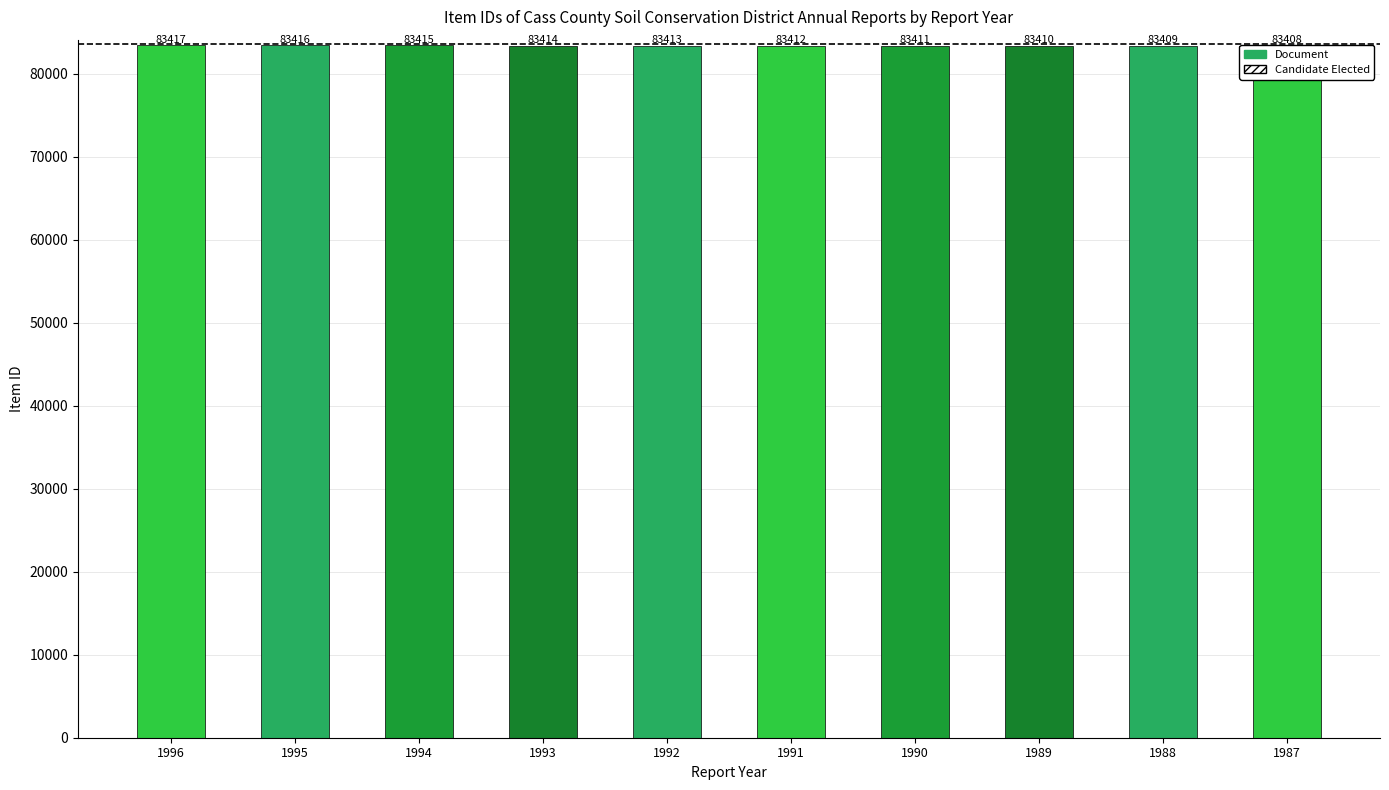

Where does the data first go above 83413?

1996